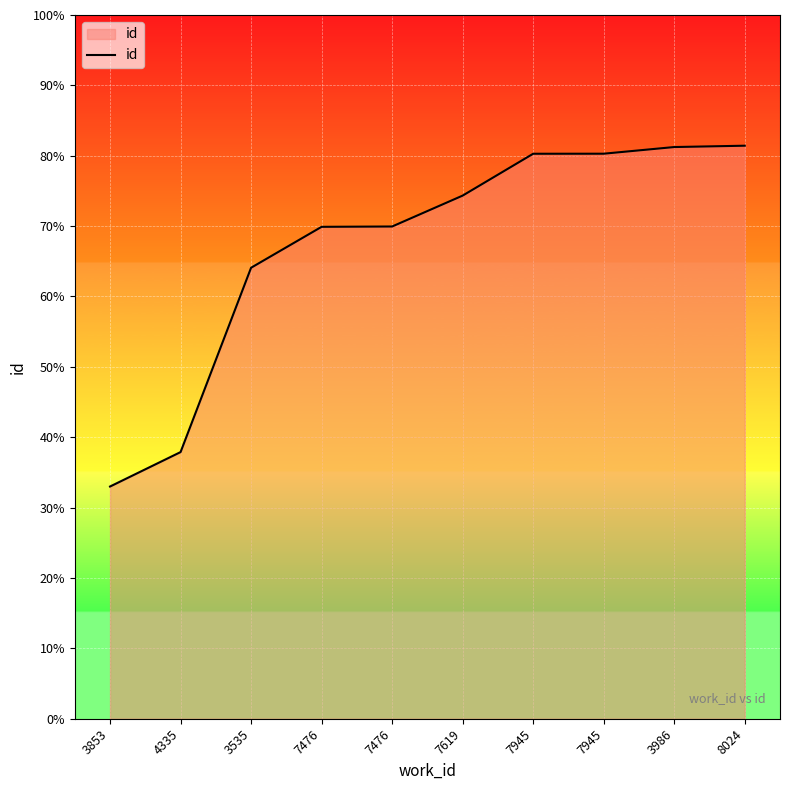

At which label does the data first exceed 22301?

7945